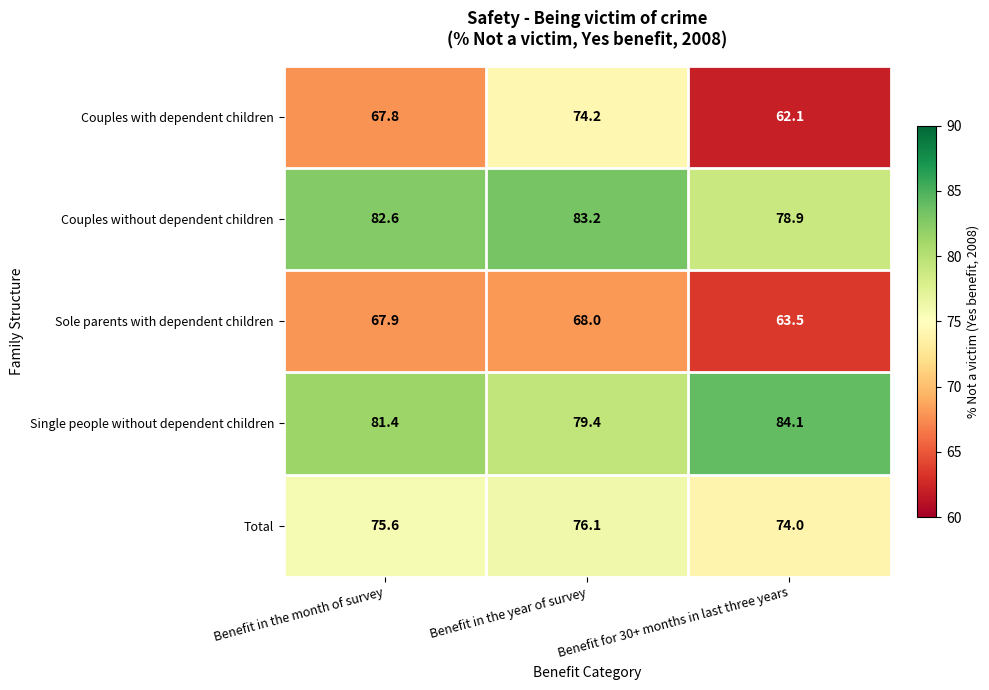

What is the difference between the highest and lowest values at Benefit in the year of survey?

15.2